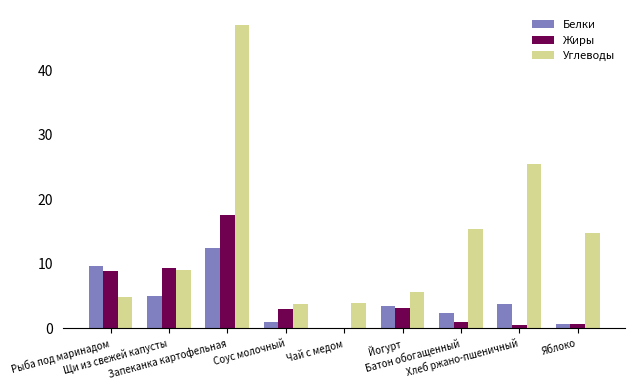

Is it true that Белки equals 0.0 at Чай с медом?

True